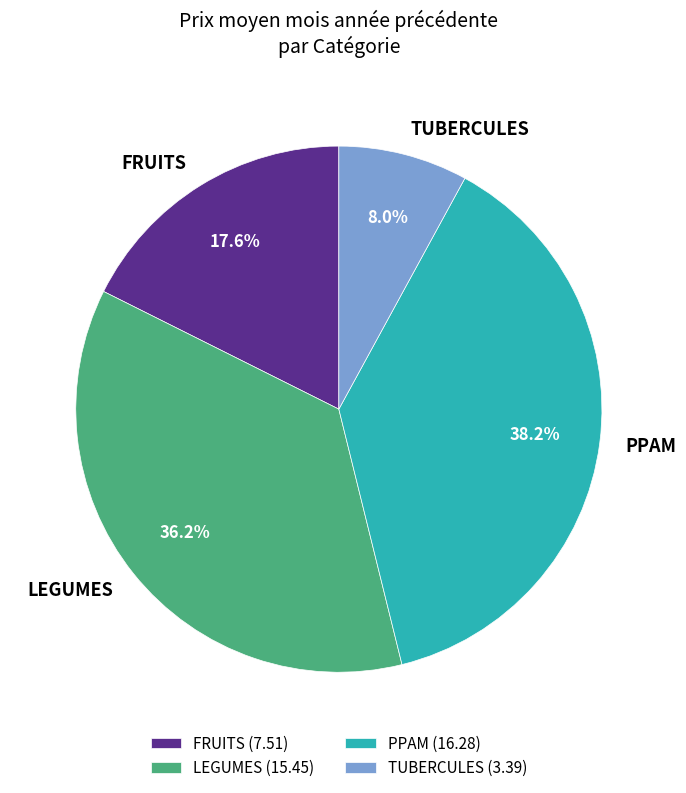

To the nearest percent, what is the difference between the largest and smallest slice percentages?

30%